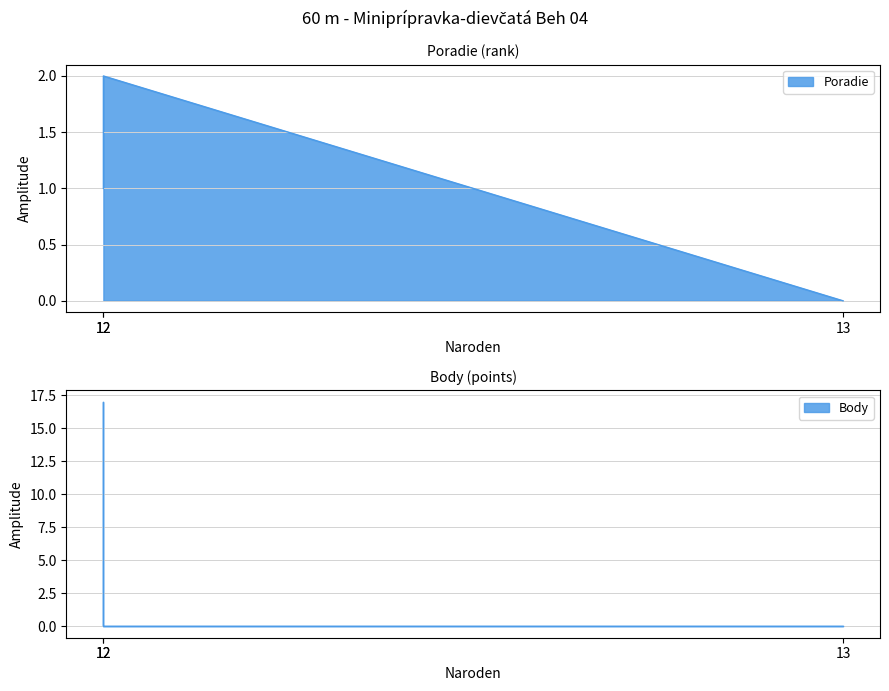

Where does the Poradie series first go above 1?

12